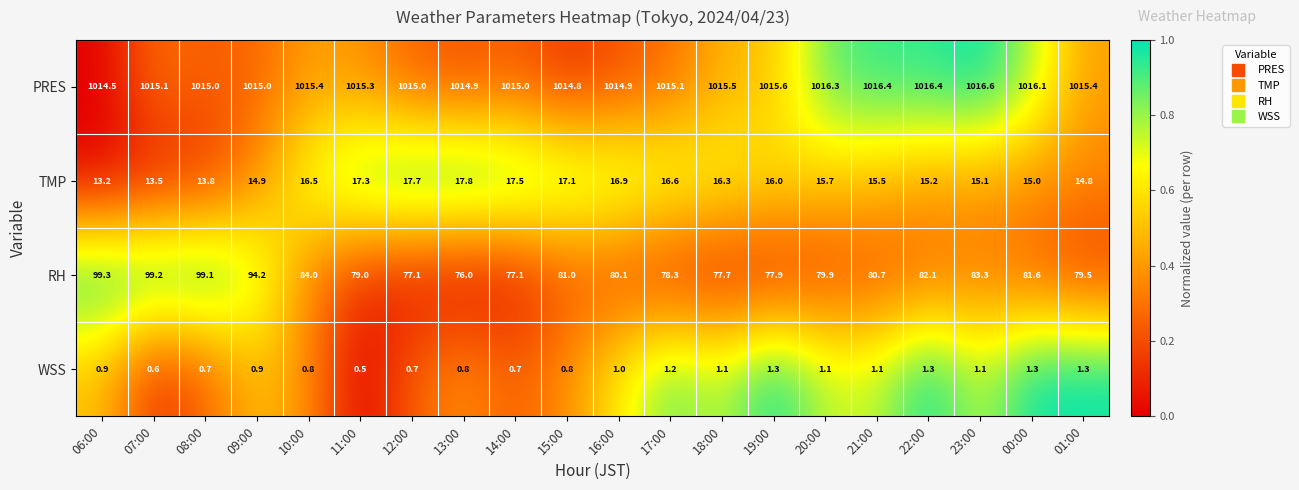

What is the sum of all PRES values?

20308.3